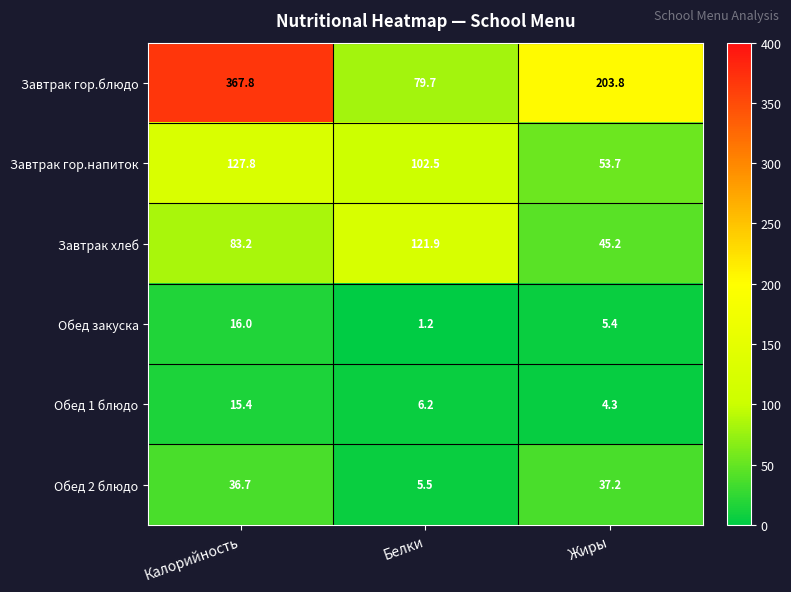

What is the difference between the maximum and minimum values in the Завтрак гор.блюдо series?

288.1